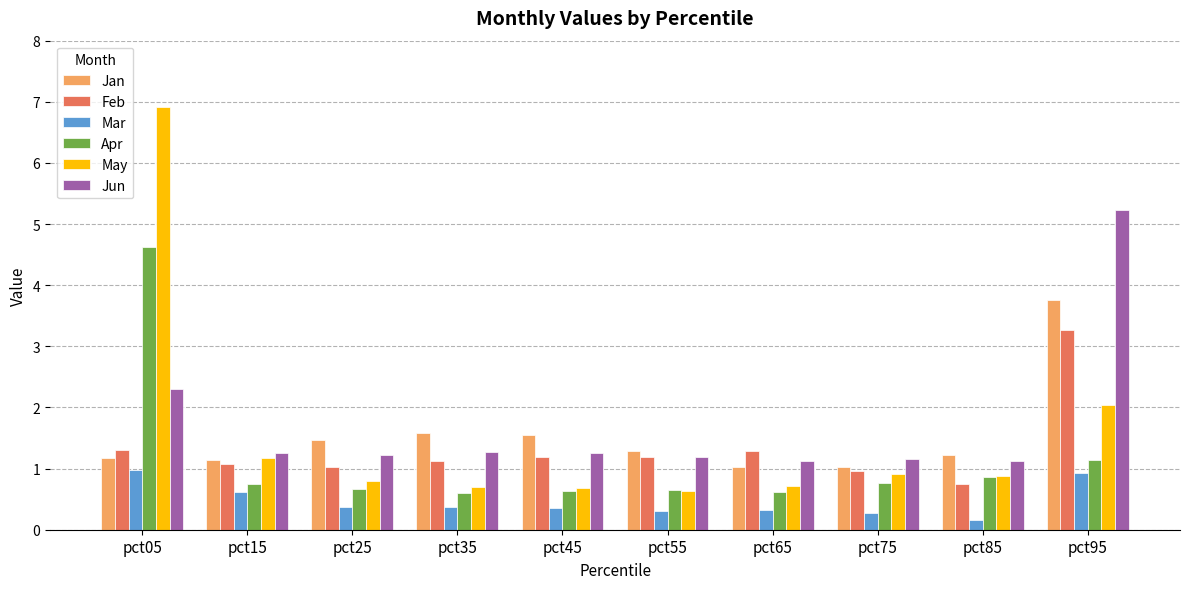

What is the minimum value for Feb?

0.7